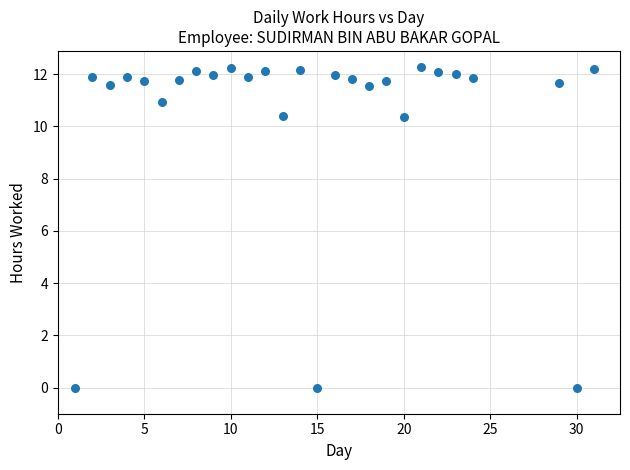

What is the range of X values (max minus min)?

30.0